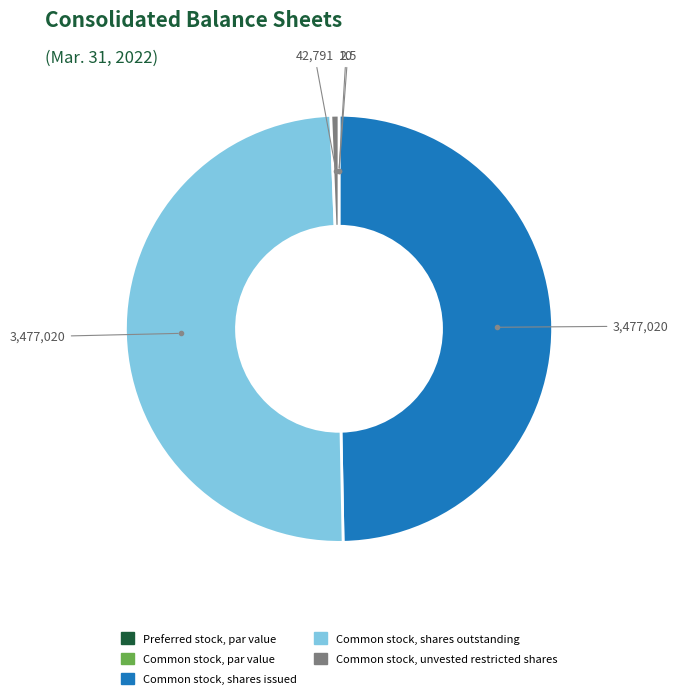

Does Common stock, unvested restricted shares represent more than half of the total?

No